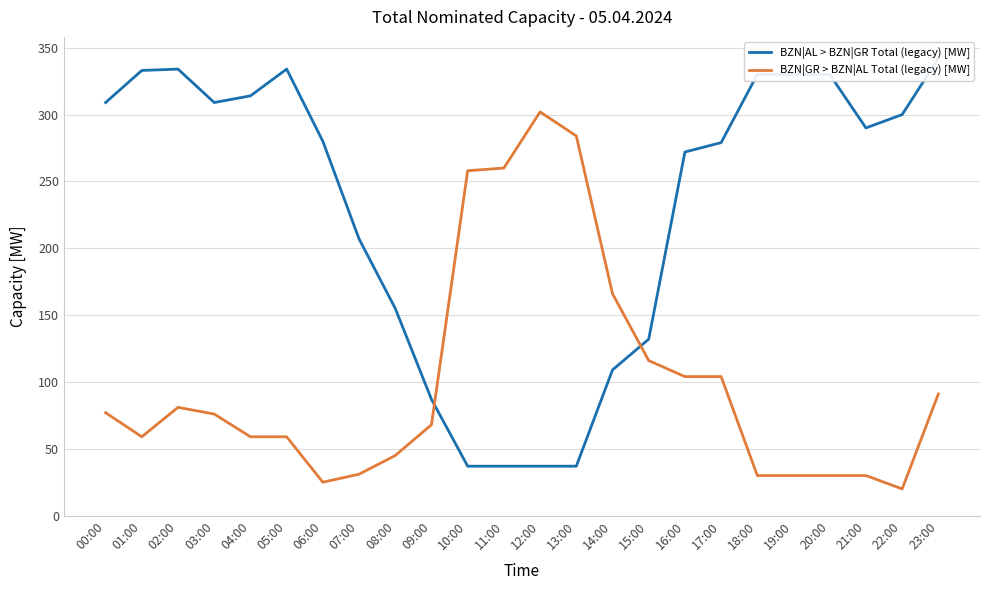

List the labels in order of BZN|GR > BZN|AL Total (legacy) [MW] value, smallest first.

22:00, 06:00, 18:00, 19:00, 20:00, 21:00, 07:00, 08:00, 01:00, 04:00, 05:00, 09:00, 03:00, 00:00, 02:00, 23:00, 16:00, 17:00, 15:00, 14:00, 10:00, 11:00, 13:00, 12:00